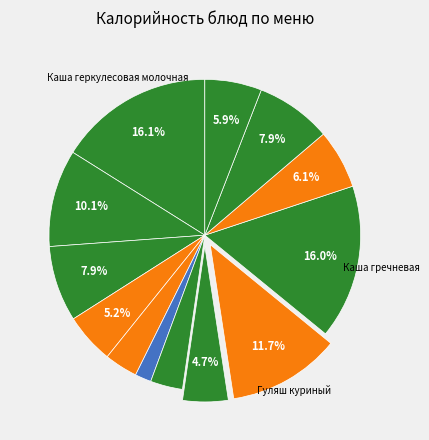

How many segments does this pie chart have?

13